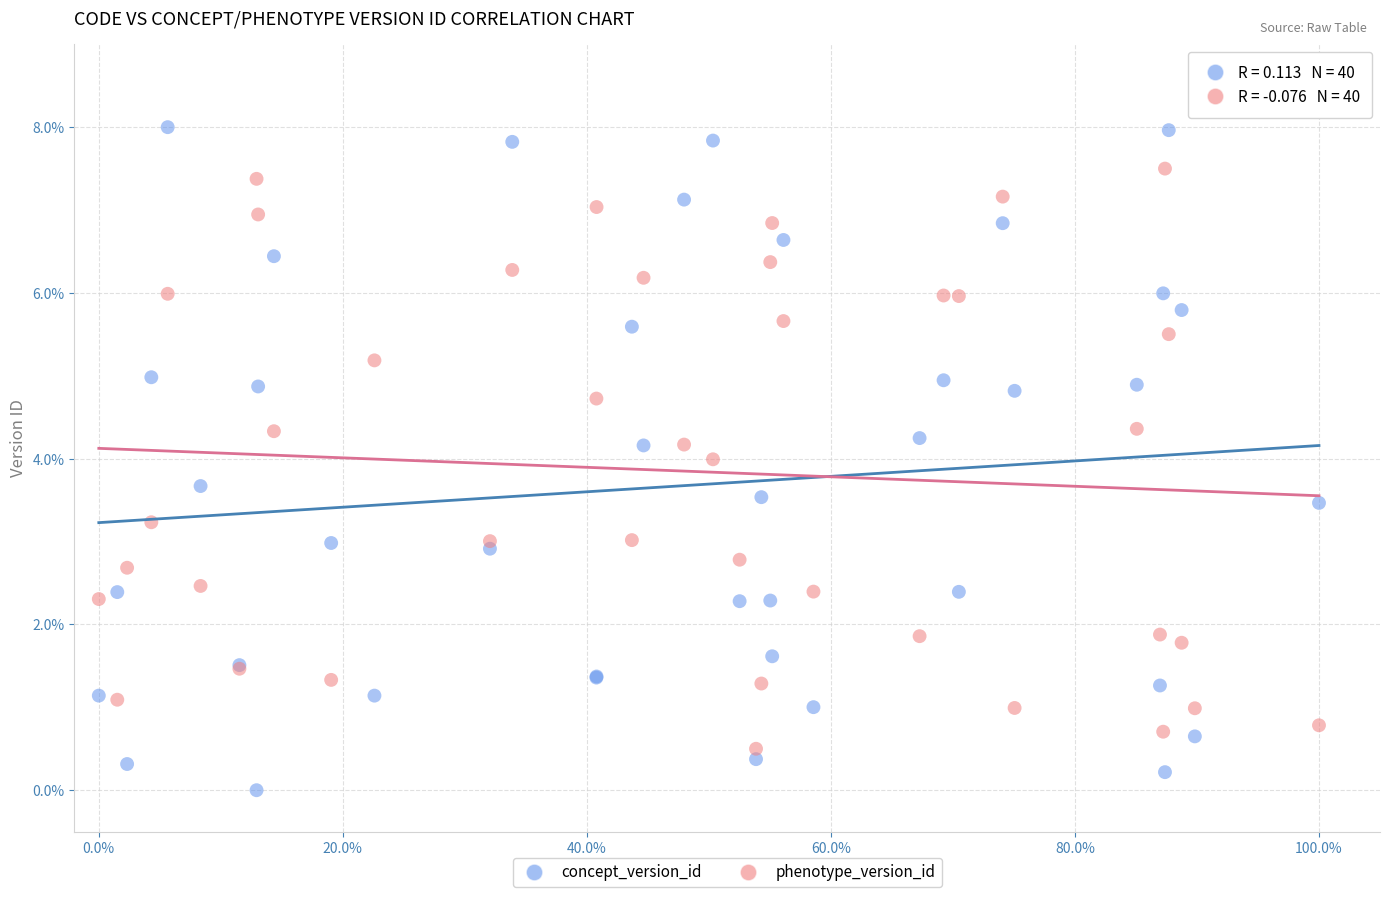

What are all the series names shown in the legend?

concept_version_id, phenotype_version_id